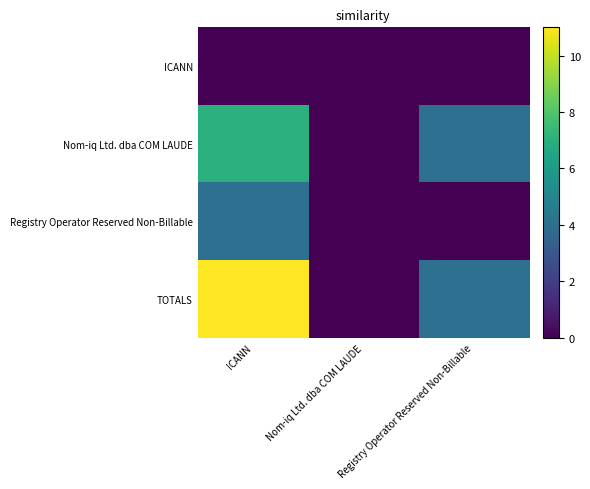

Which series has the widest spread of values?

TOTALS